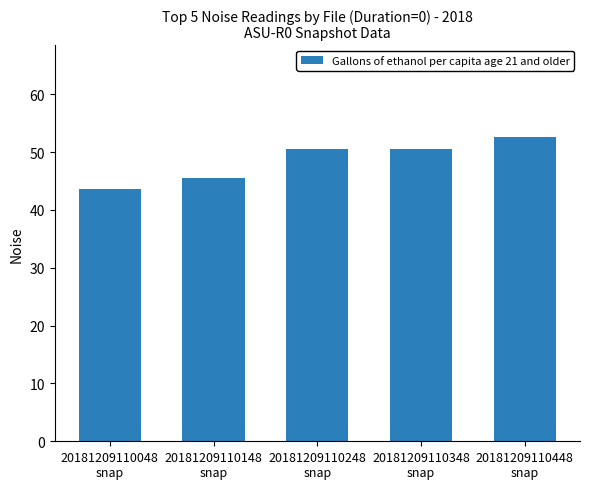

What is the greatest value displayed?

52.7